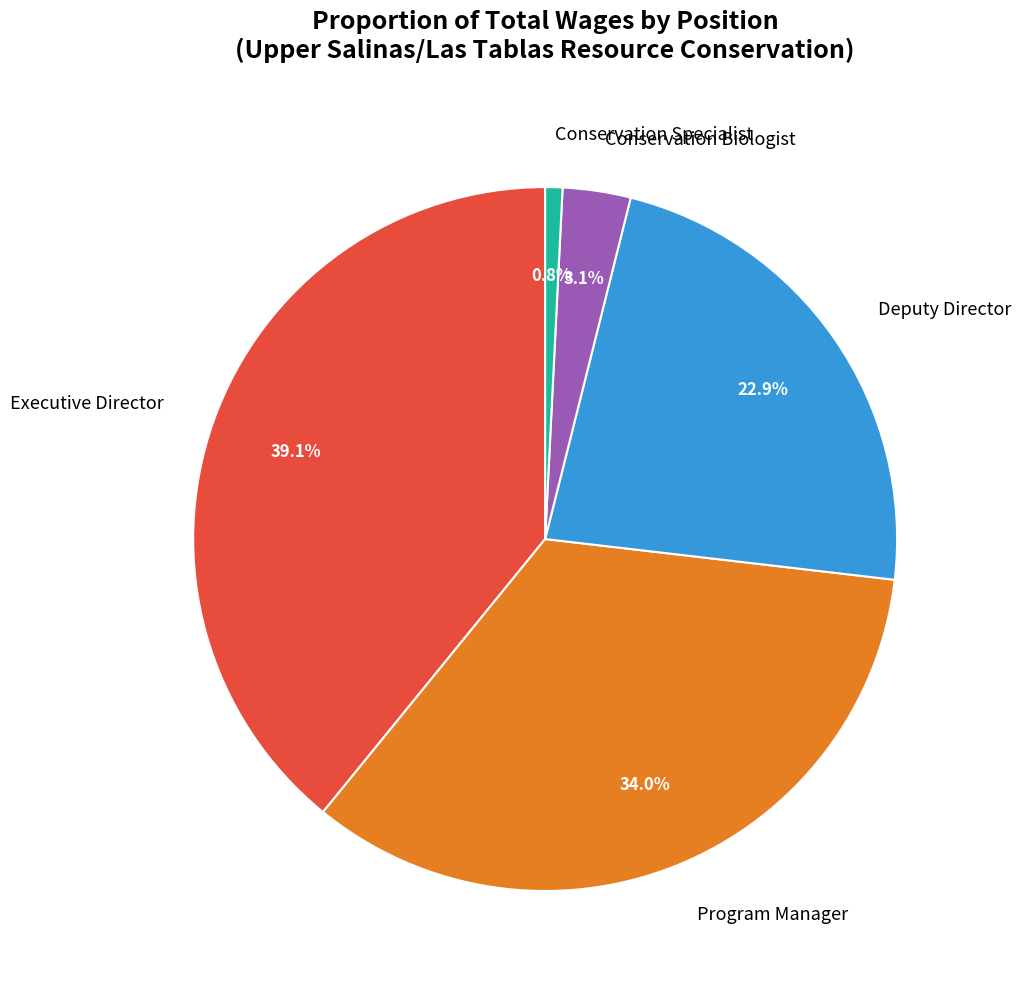

Is the sum of Conservation Specialist and Program Manager greater than half?

No